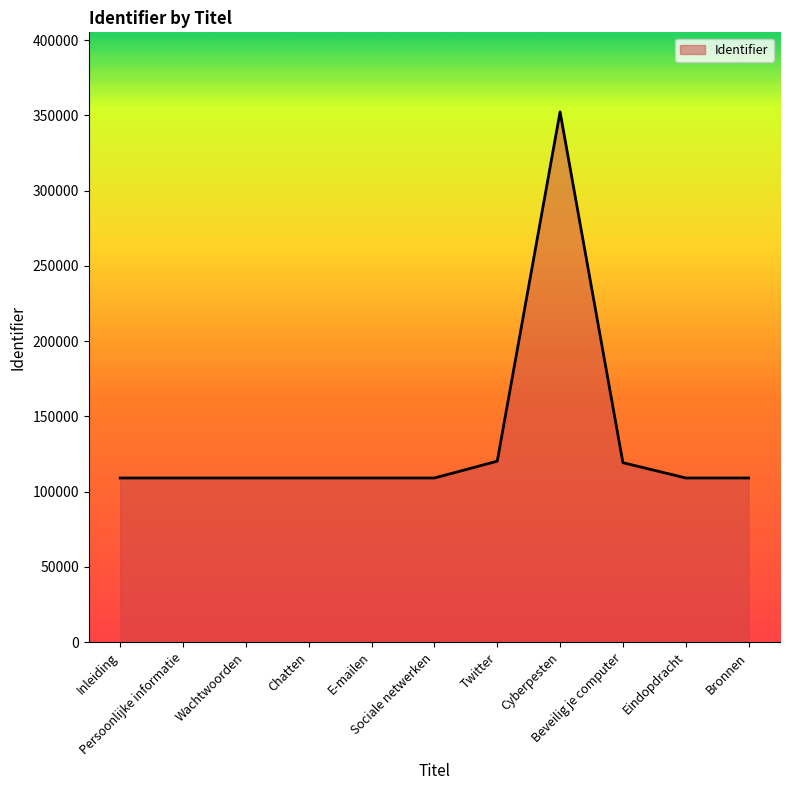

What is the maximum value shown in the chart?

352280